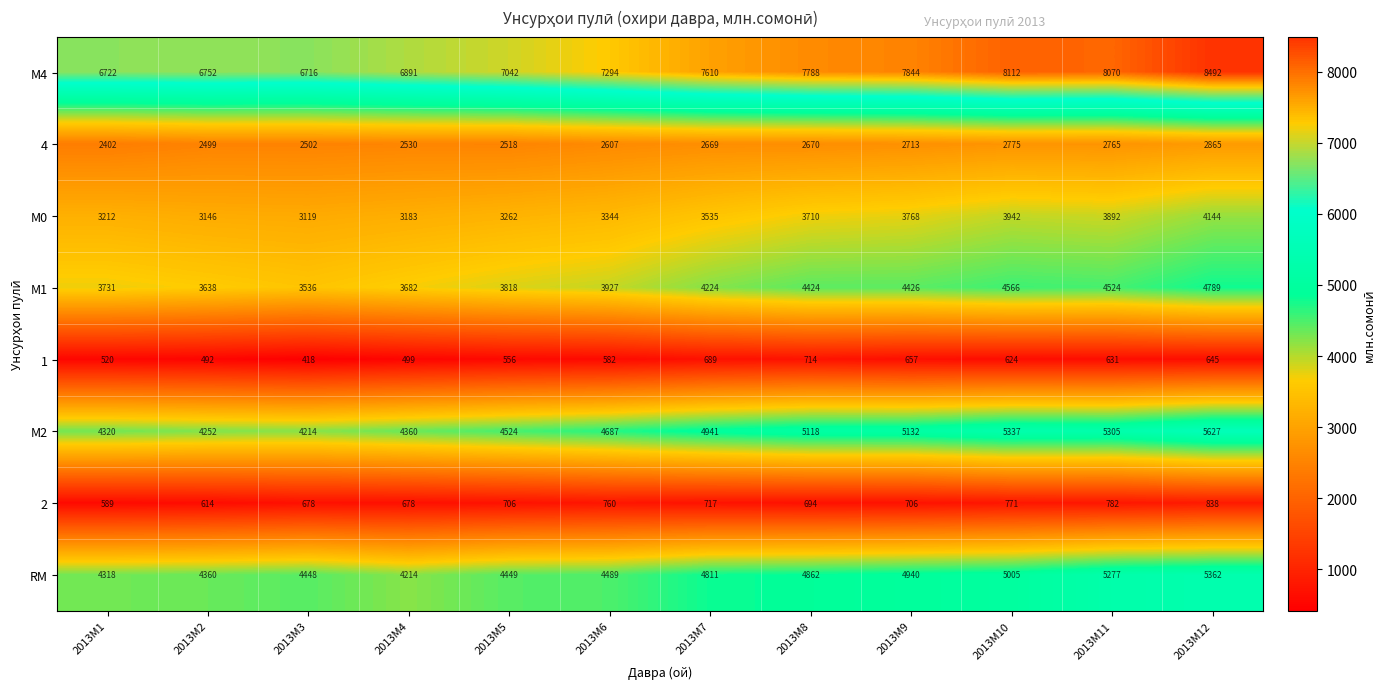

What is the minimum value shown in the chart?

418